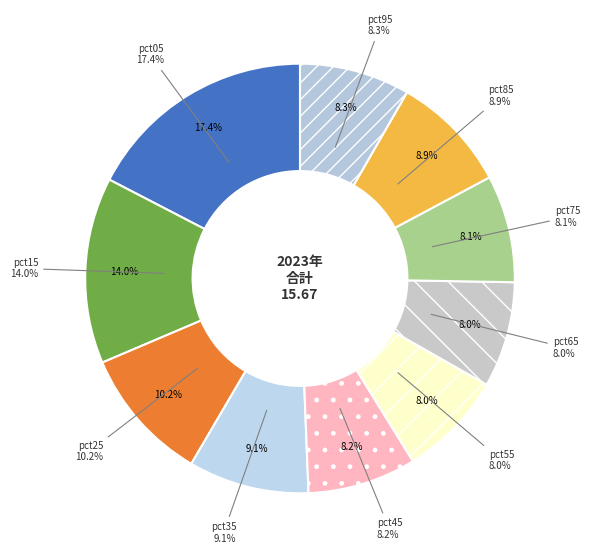

To the nearest percent, what is the difference between the pct15 and pct05 slice percentages?

3%